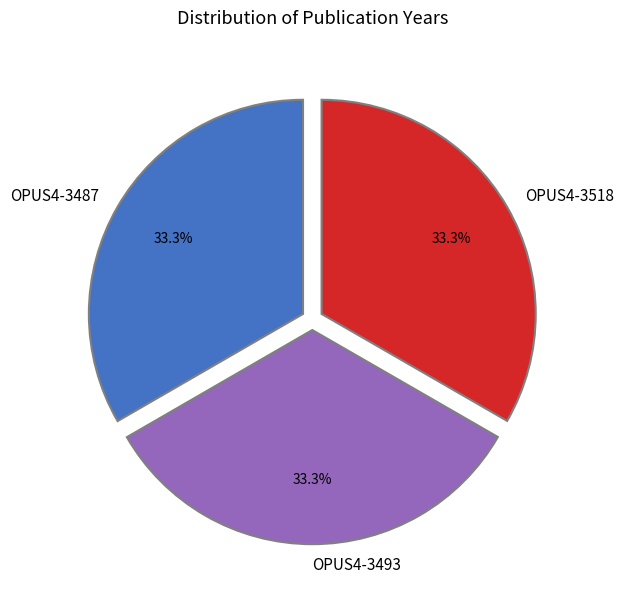

Does OPUS4-3493 represent more than half of the total?

No